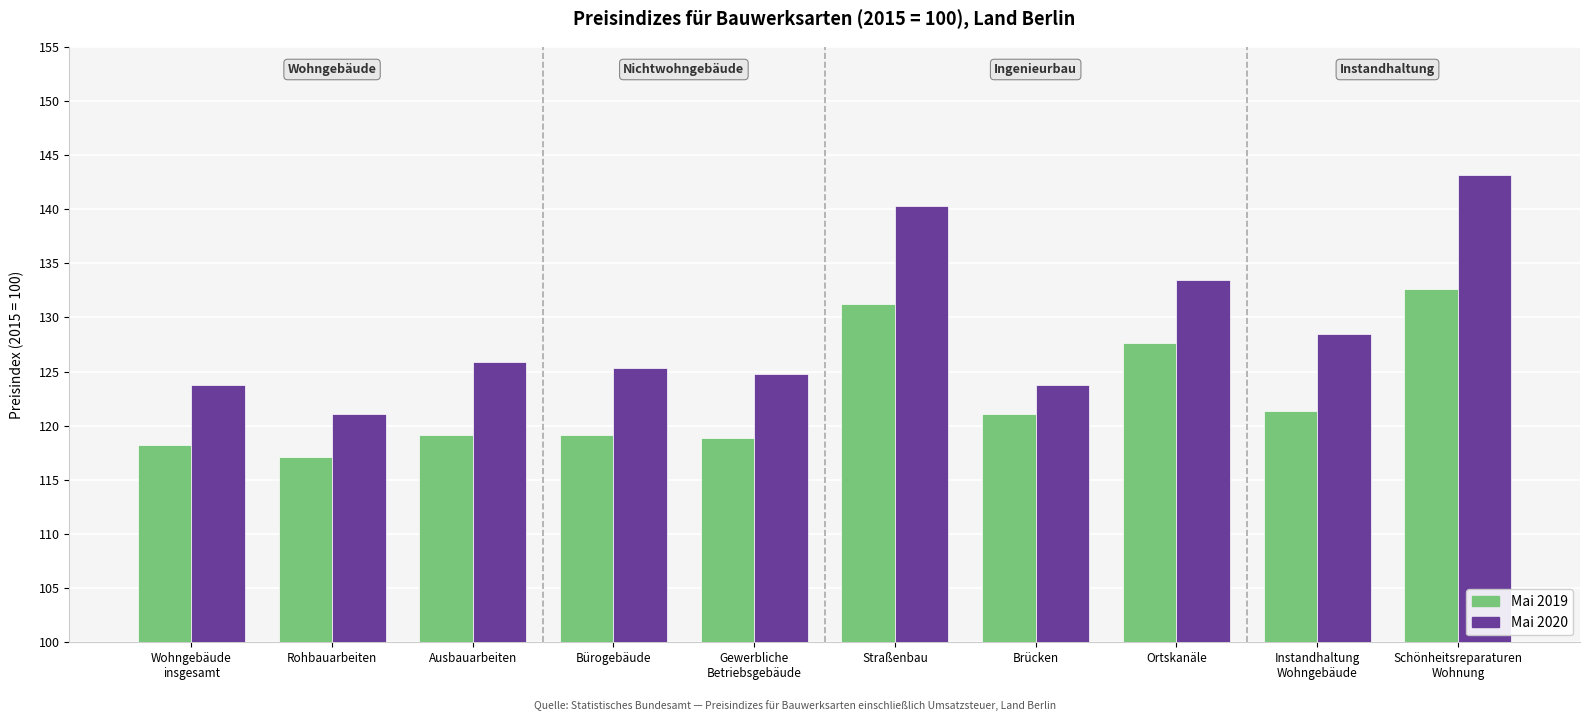

Which series has the largest total across all categories?

Mai 2020